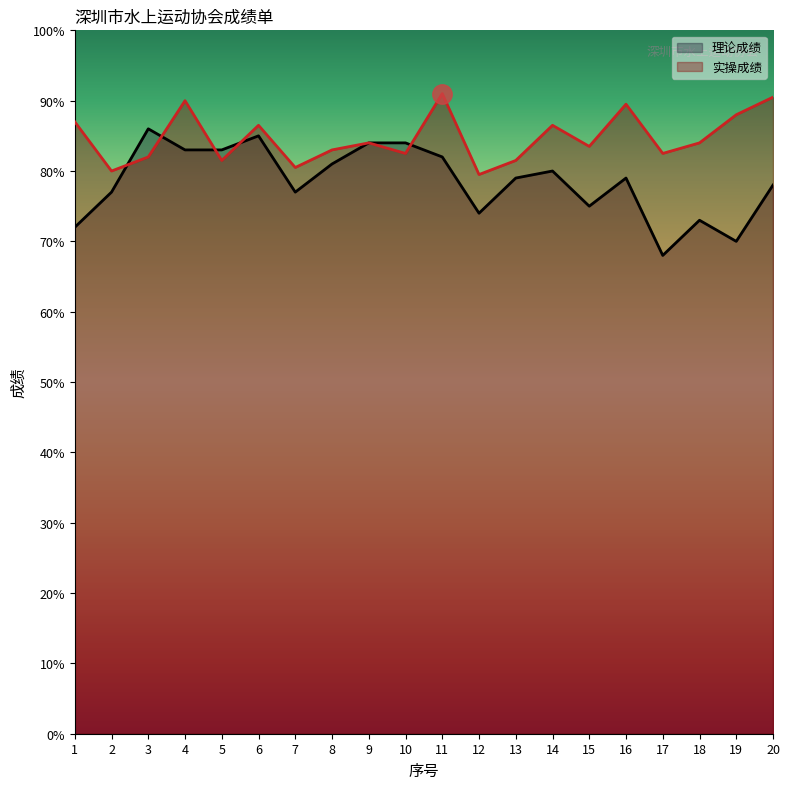

What is the difference between the 实操成绩 values at 5 and 6?

5.0